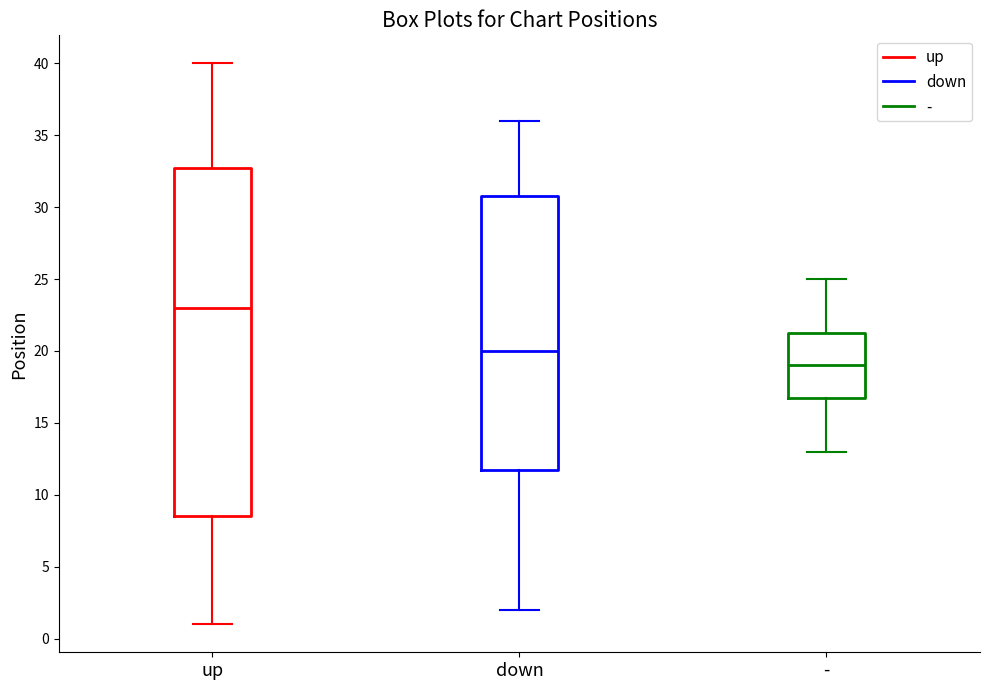

Which box is the tallest, from its lower edge to its upper edge?

up